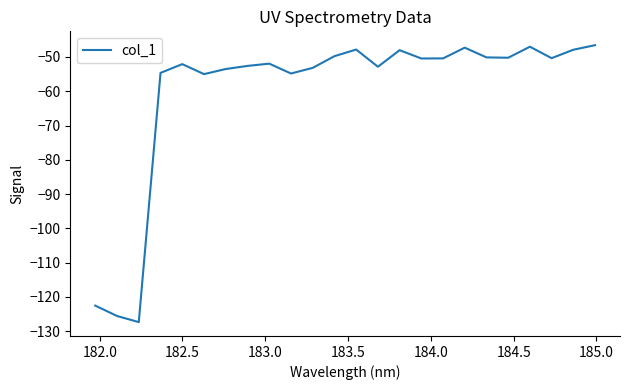

What is the difference between the maximum and minimum values?

80.8